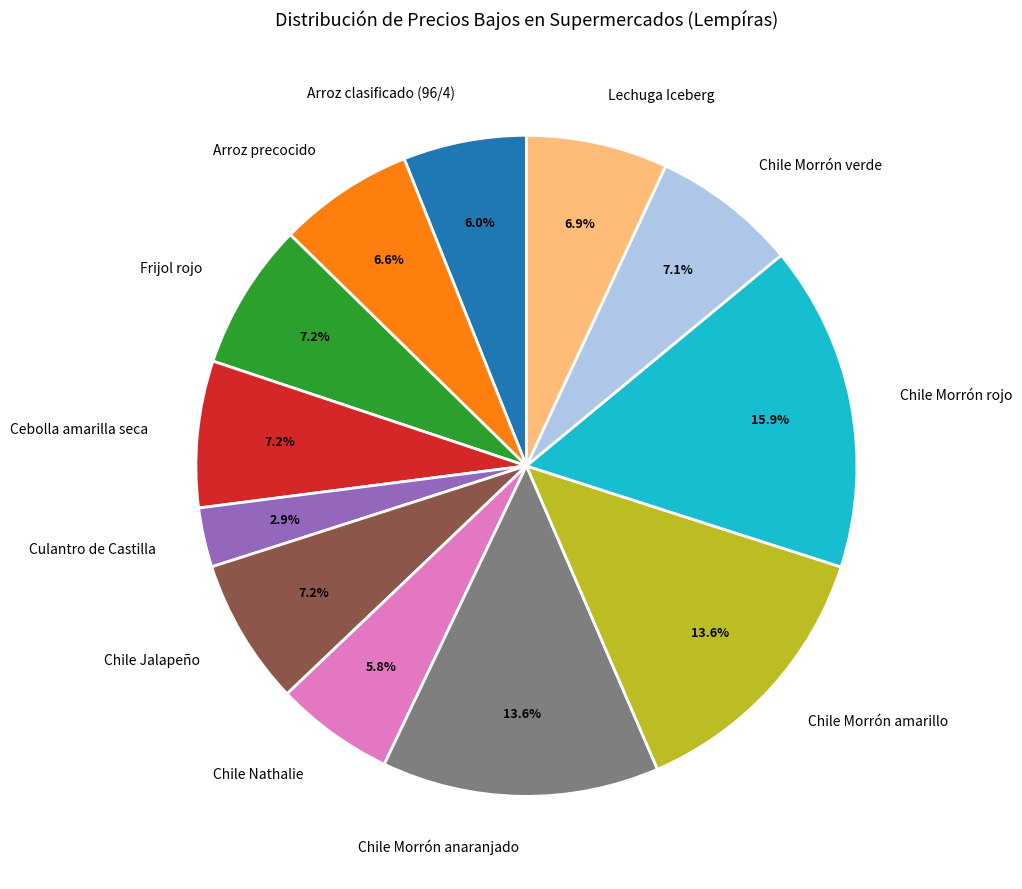

To the nearest percent, what portion does Cebolla amarilla seca represent?

7%